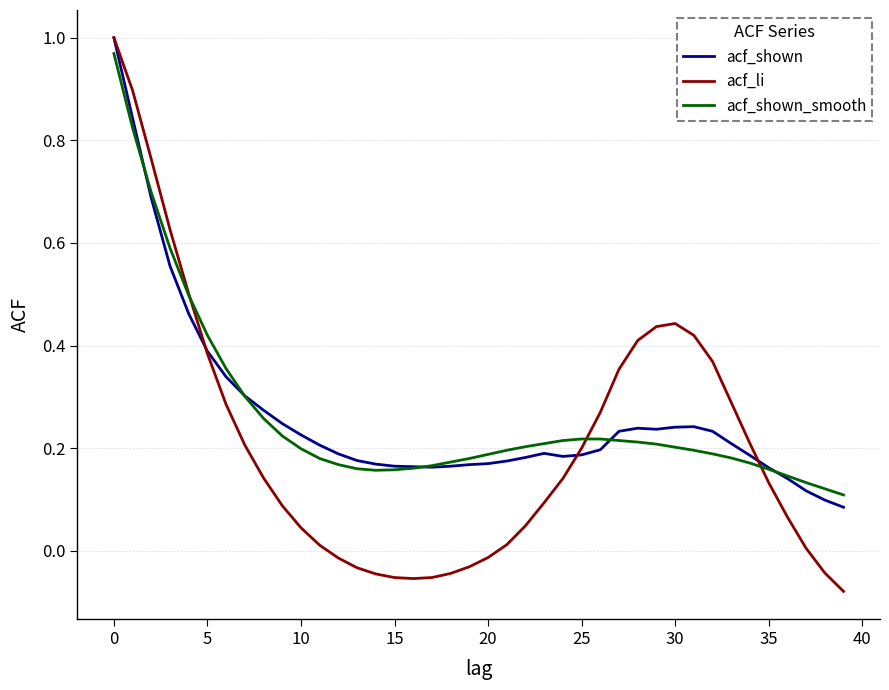

Which series has the largest range (max minus min)?

acf_li